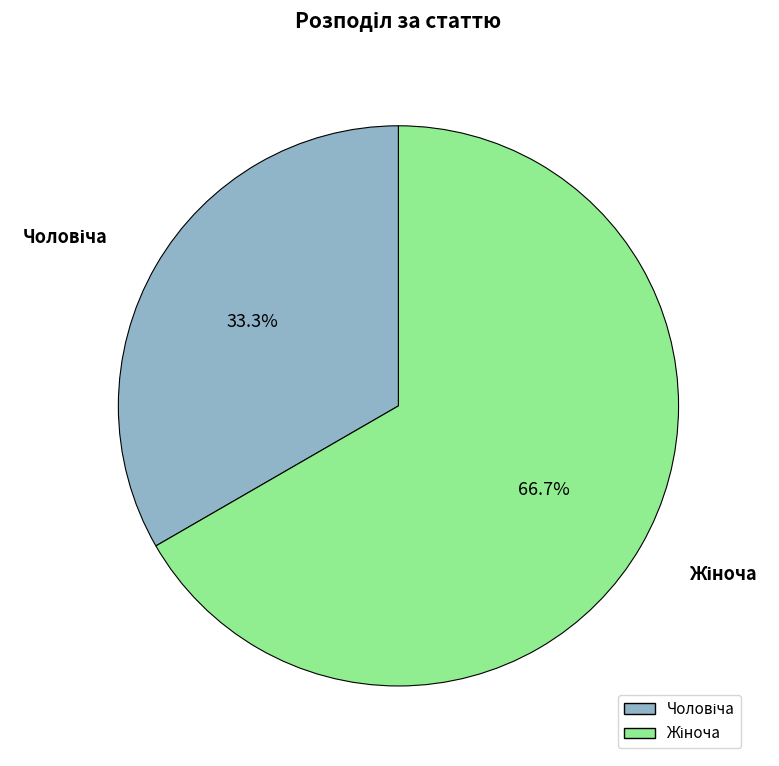

Does any single category account for the majority?

Yes